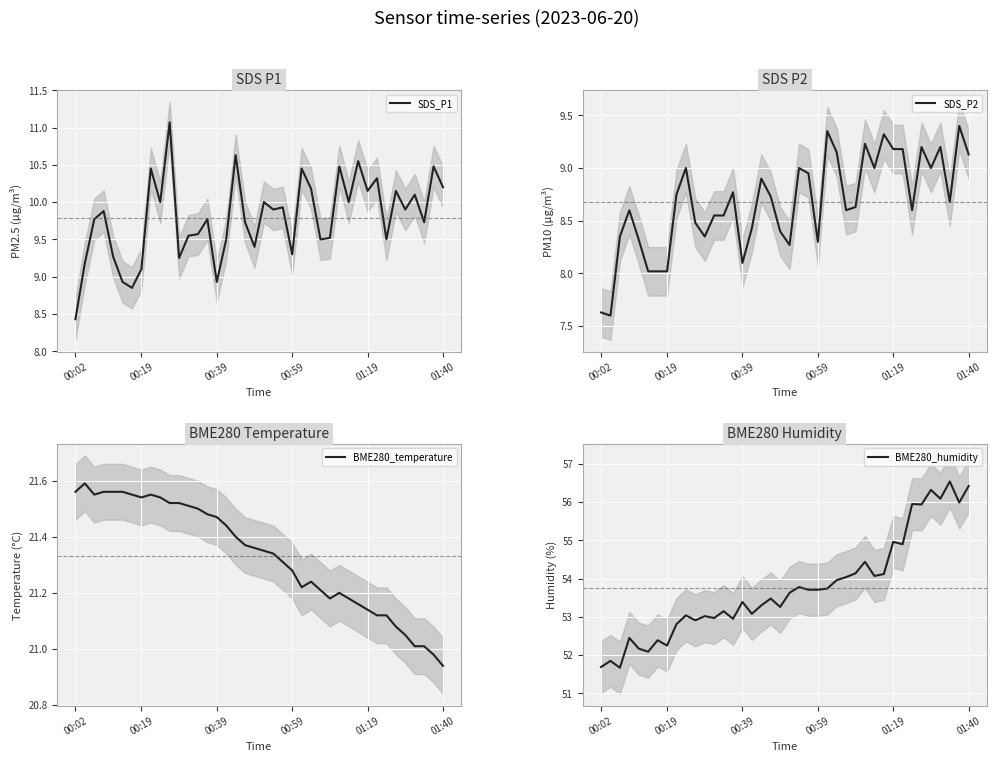

At how many categories does at least one series exceed 19?

40